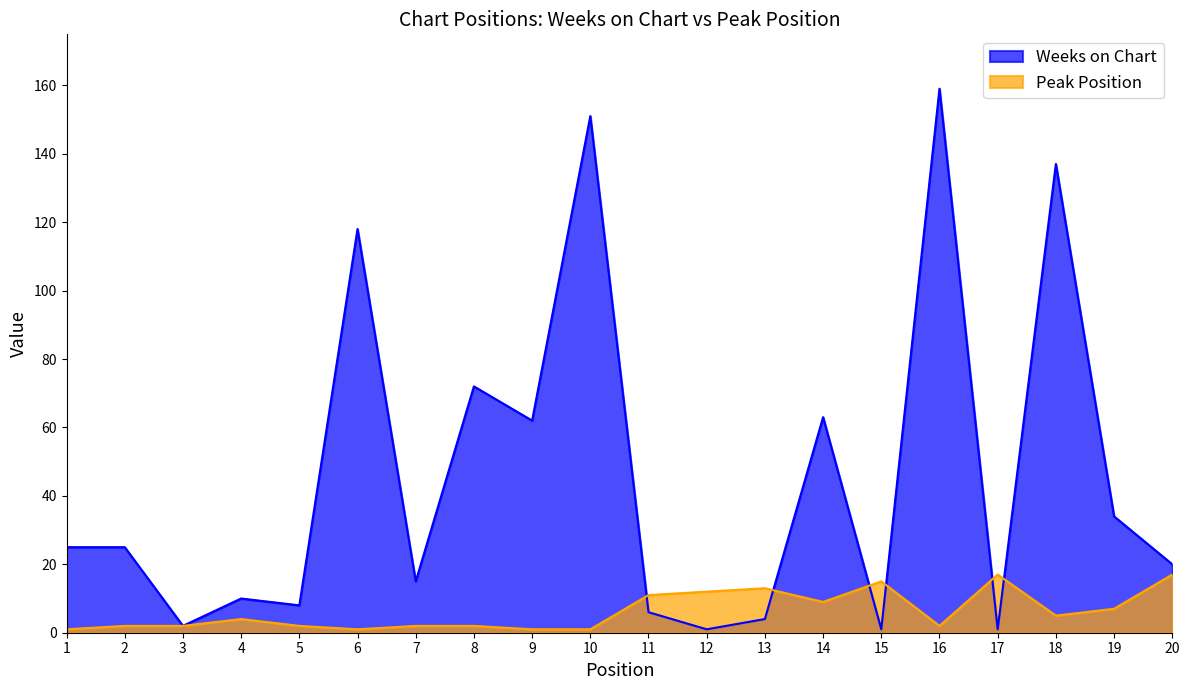

What is the minimum value shown in the chart?

1